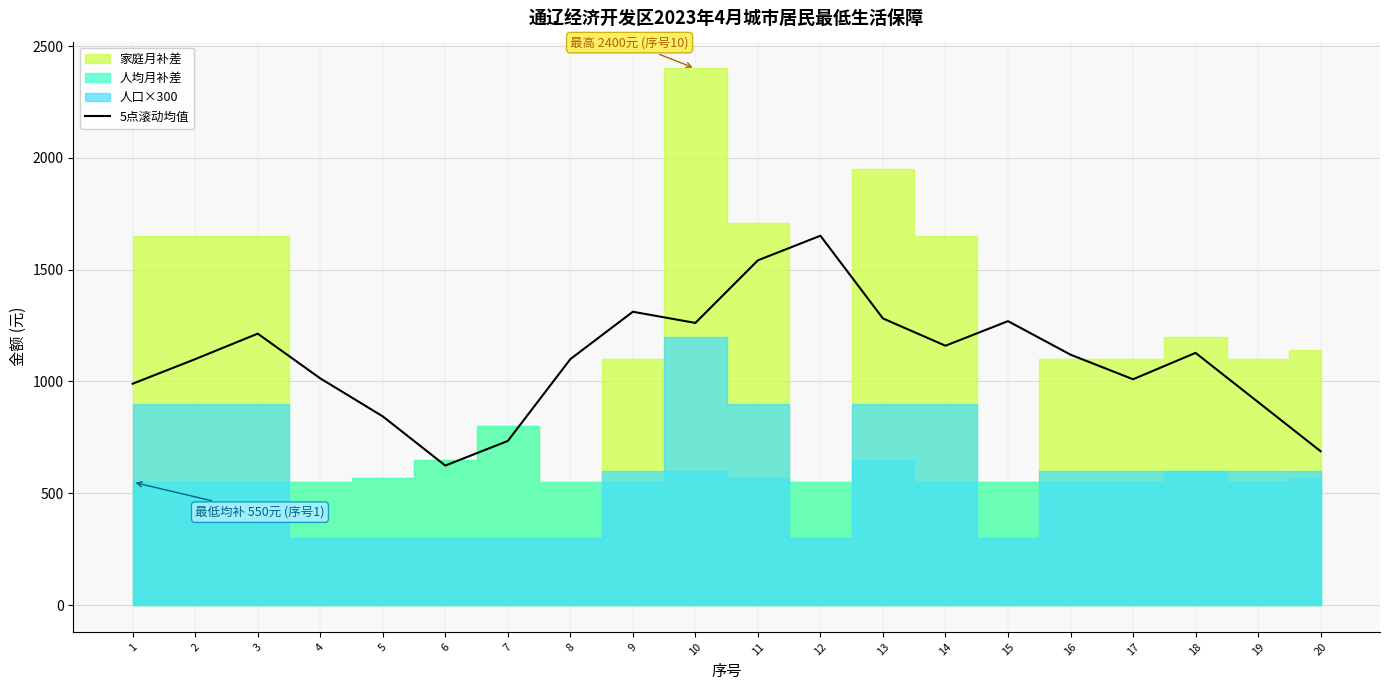

What is the change in value from 11 to 13?

-260